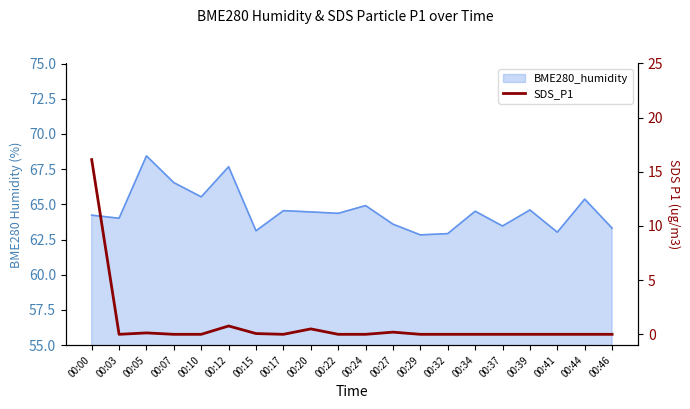

The chart shows a value of 0.0 at 00:41. True or false?

True